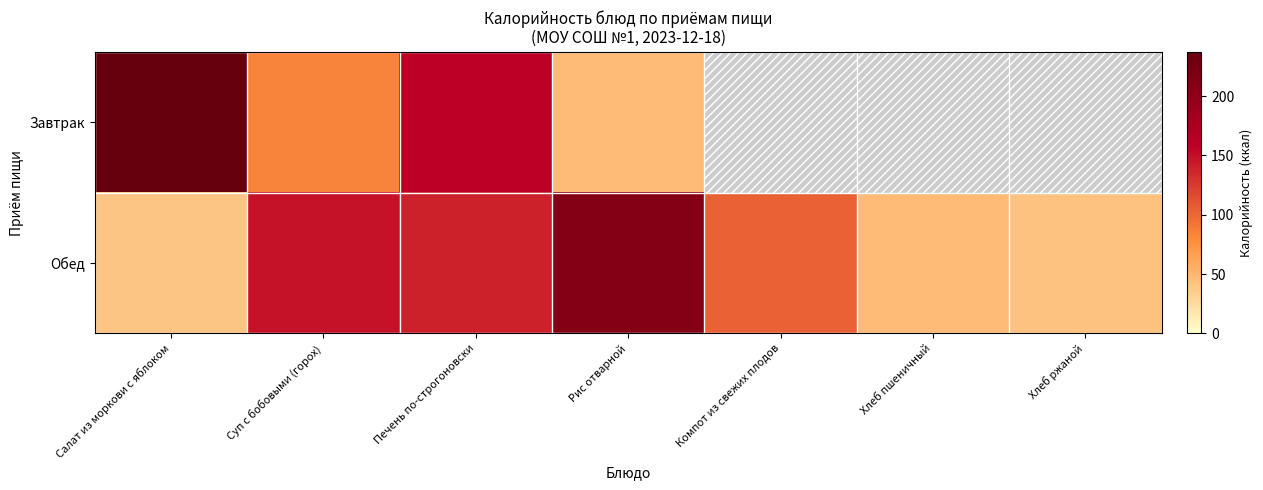

Rank the series at Рис отварной from lowest to highest value.

Завтрак, Обед